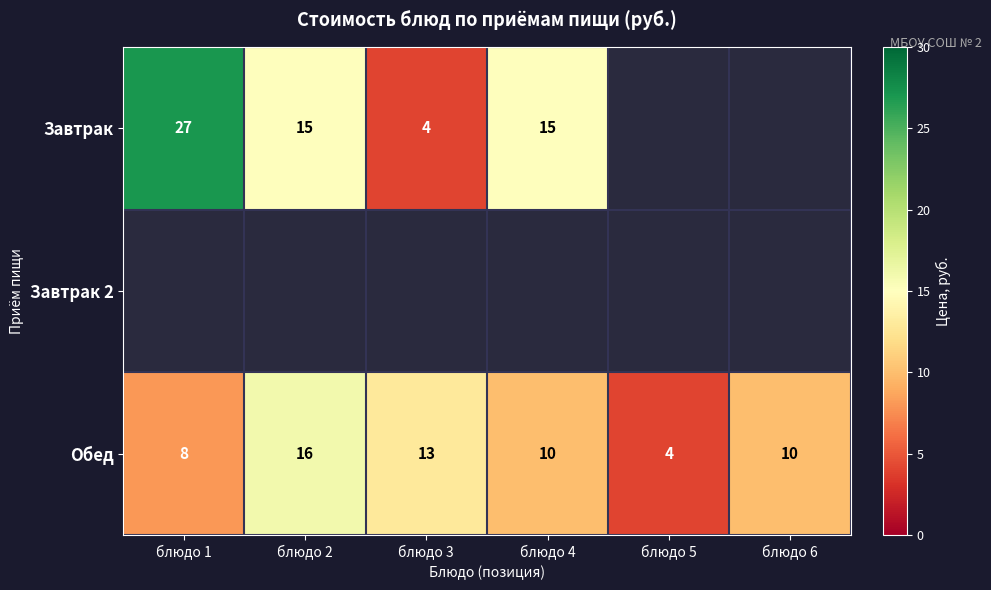

What is the difference between the Обед values at блюдо 2 and блюдо 1?

8